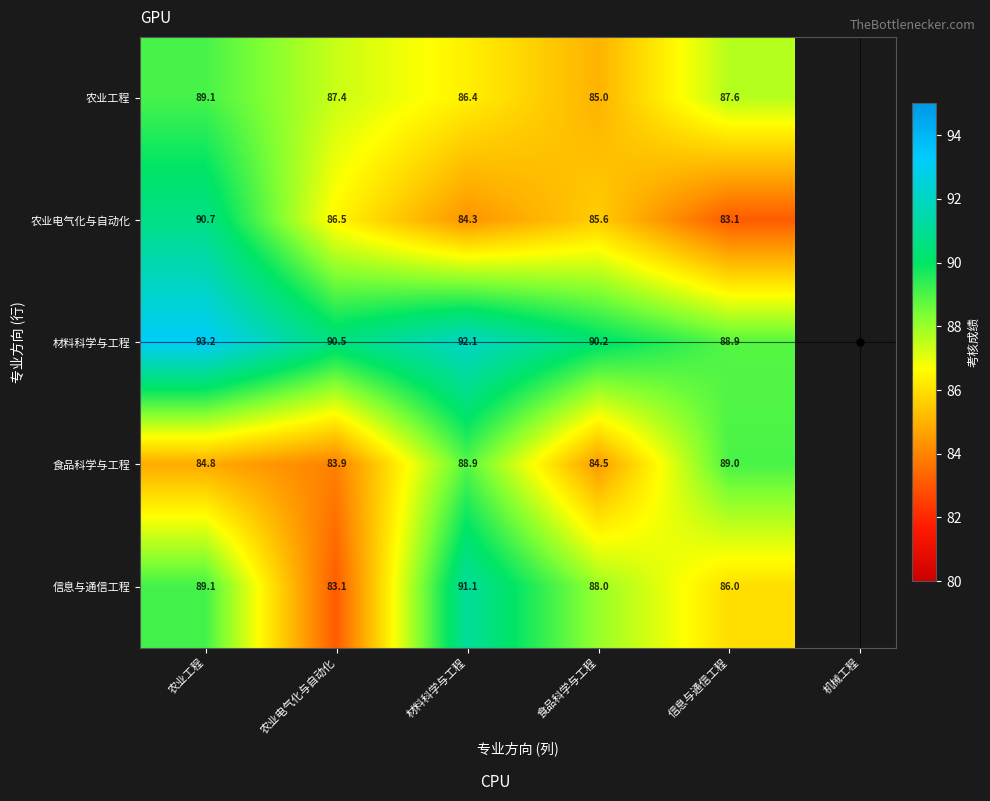

Rank the series by their maximum value, from lowest to highest.

食品科学与工程, 农业工程, 农业电气化与自动化, 信息与通信工程, 材料科学与工程